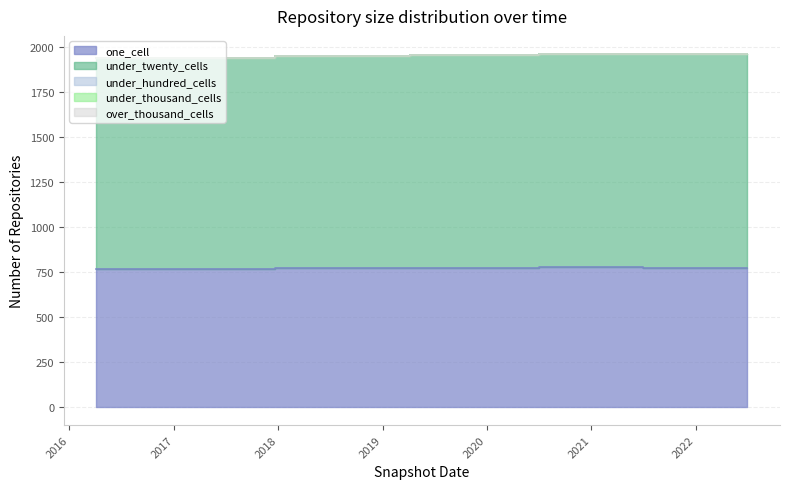

Where is over_thousand_cells nearest to the value 0?

2016-04-05